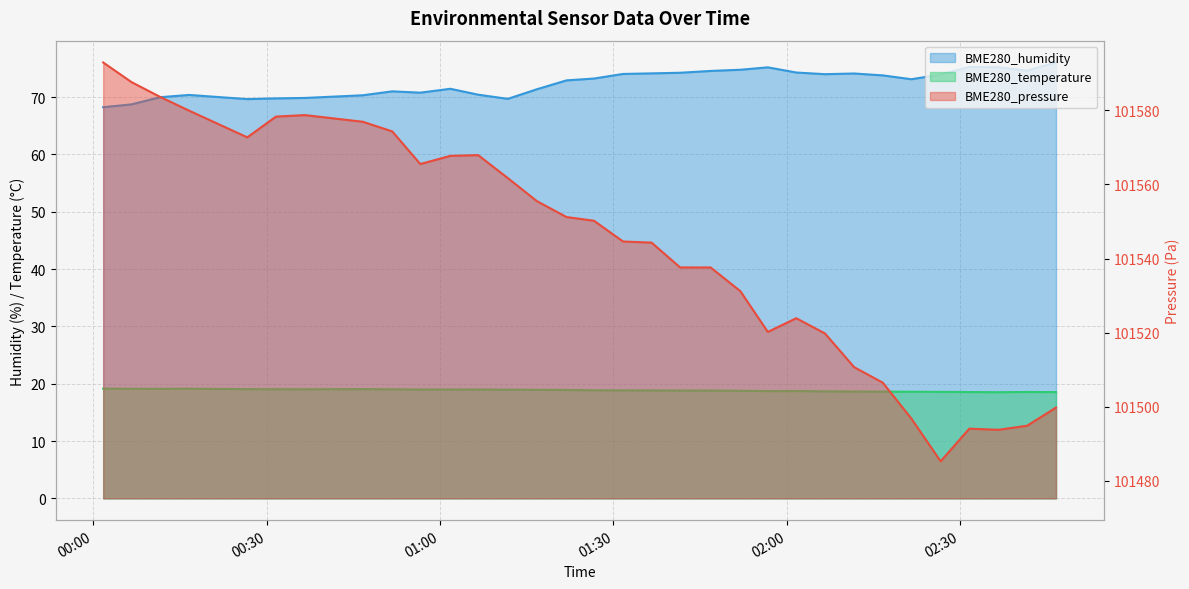

Which series has the largest range (max minus min)?

BME280_pressure